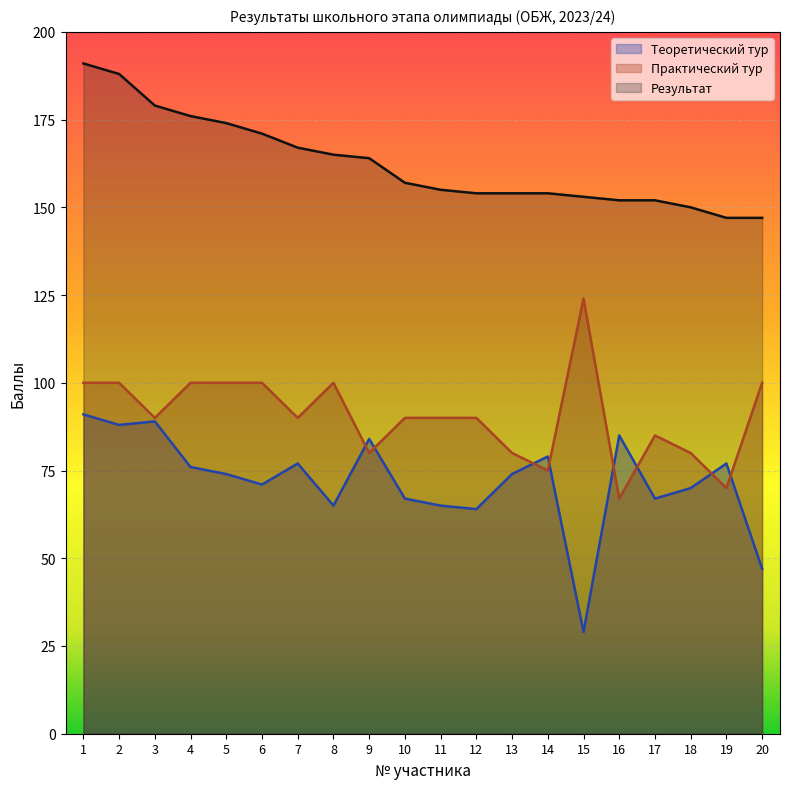

What is the value of the Практический тур point at the 19th from the left?

70